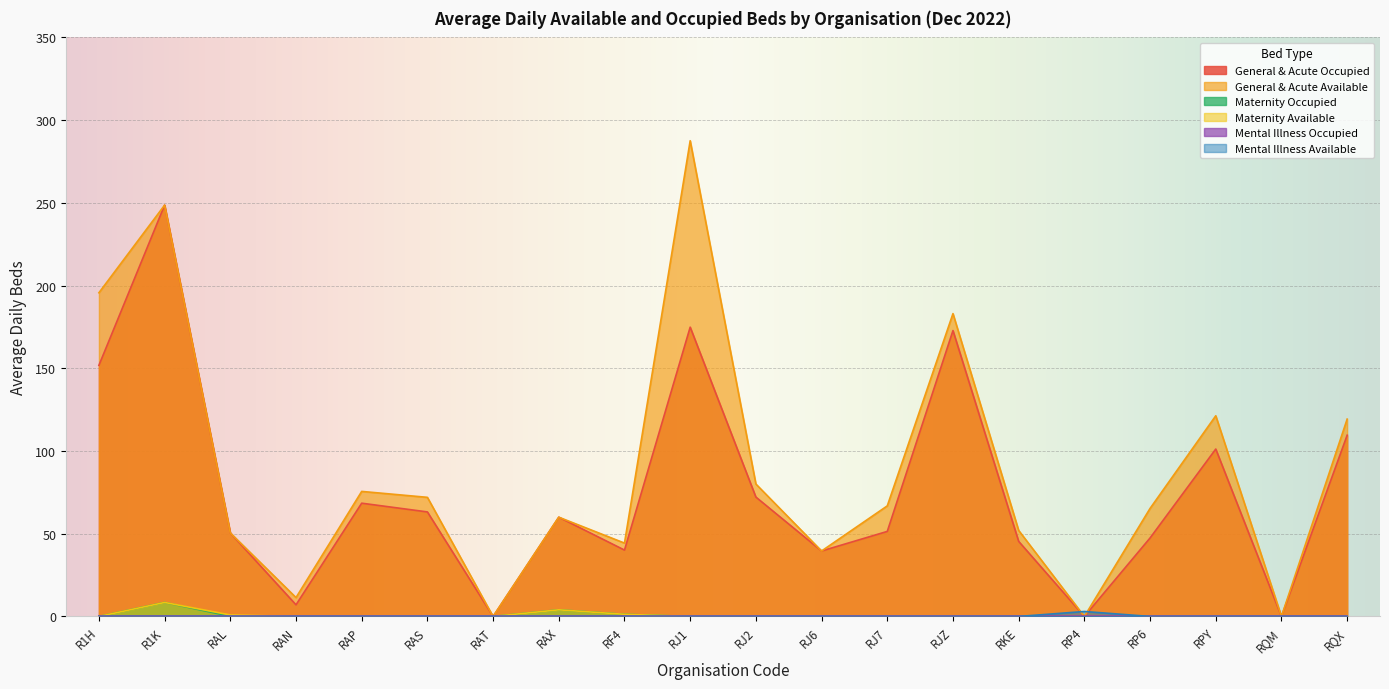

How many lines are shown in the chart?

6